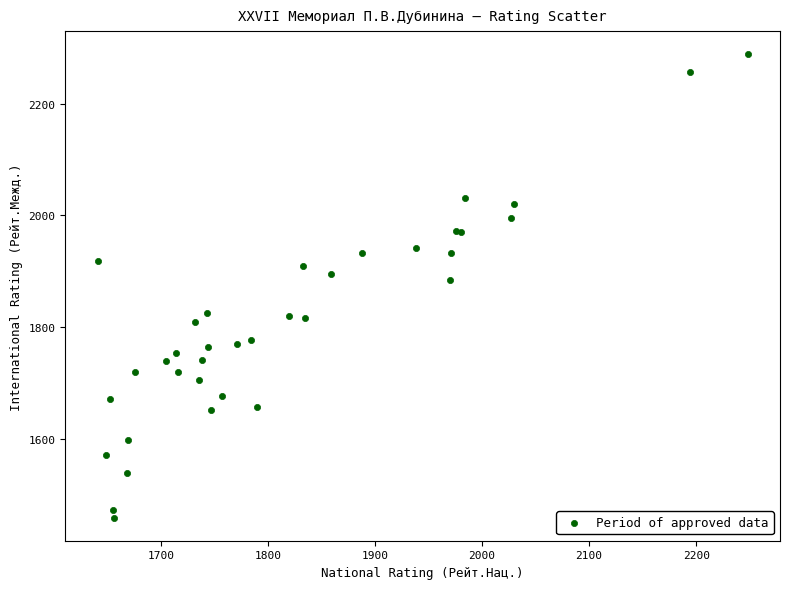

What Y value in the scatter plot is closest to 1874?

1884